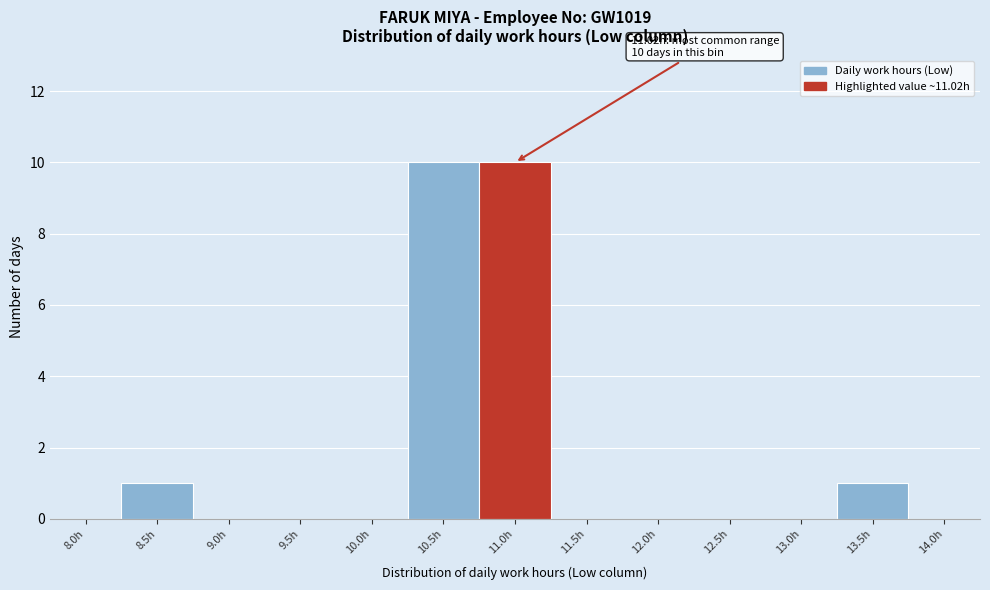

Reading left to right, transcribe all the data shown in this chart.

8.0h=0	8.5h=1	9.0h=0	9.5h=0	10.0h=0	10.5h=10	11.0h=10	11.5h=0	12.0h=0	12.5h=0	13.0h=0	13.5h=1	14.0h=0